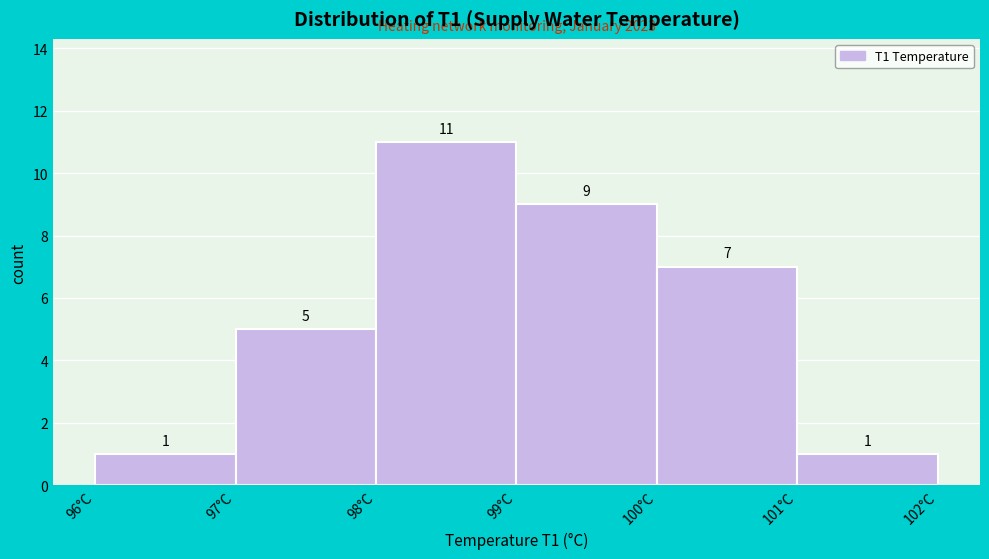

Reading left to right, list every bar in this chart as the range it spans on the x-axis followed by its height.

96 to 97: 1
97 to 98: 5
98 to 99: 11
99 to 100: 9
100 to 101: 7
101 to 102: 1